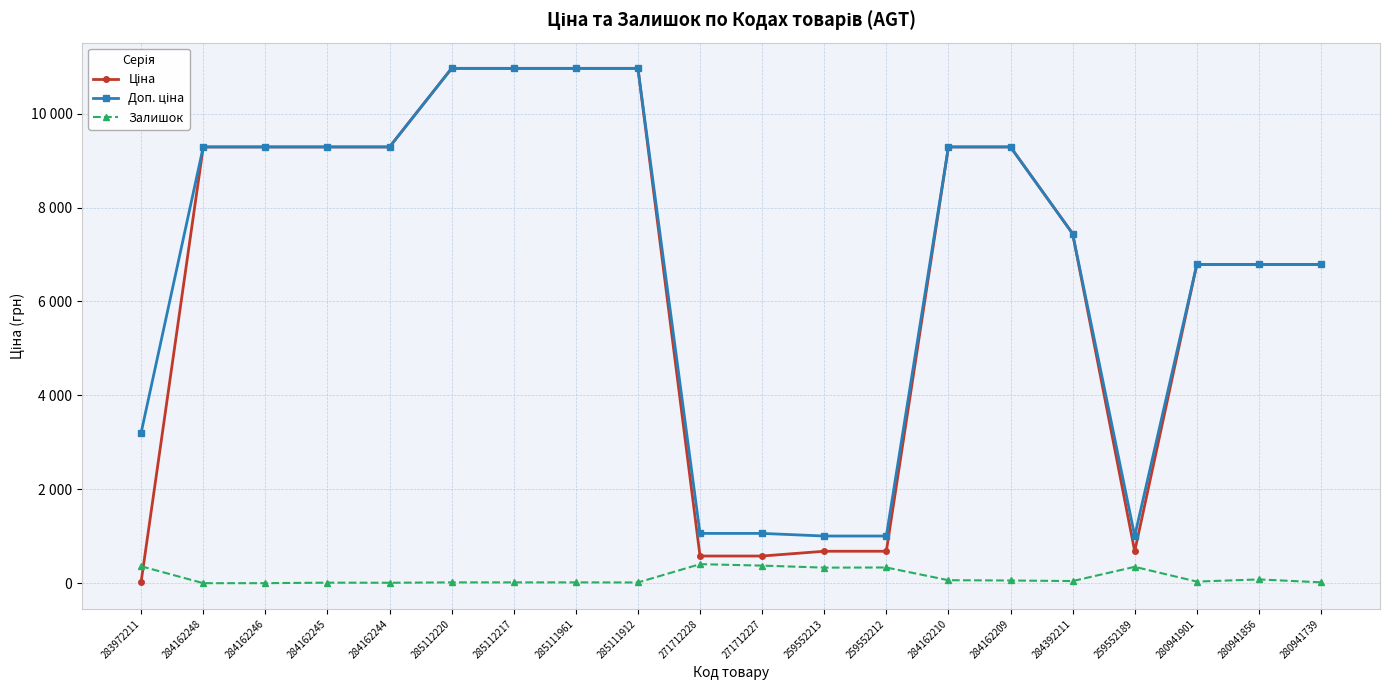

The value of Доп. ціна at 284162210 is 14185.1. True or false?

False